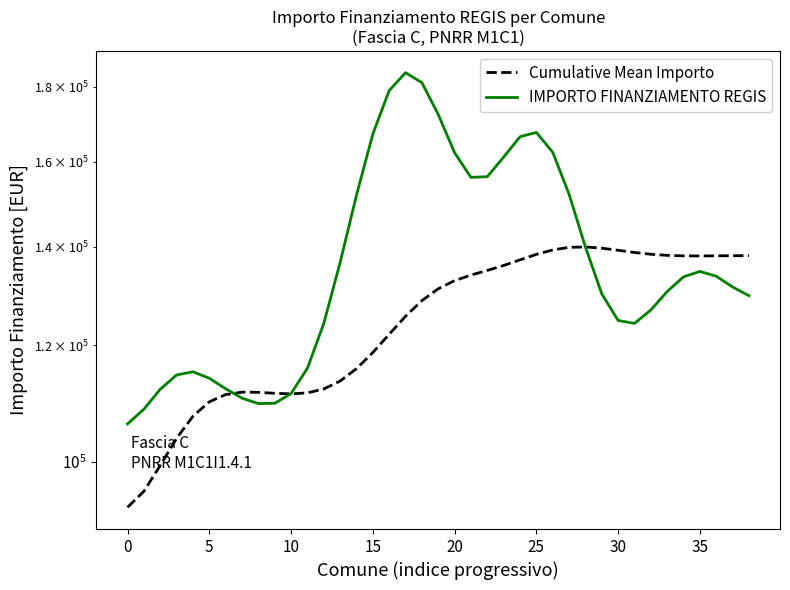

At which category is the sum across all series the highest?

18